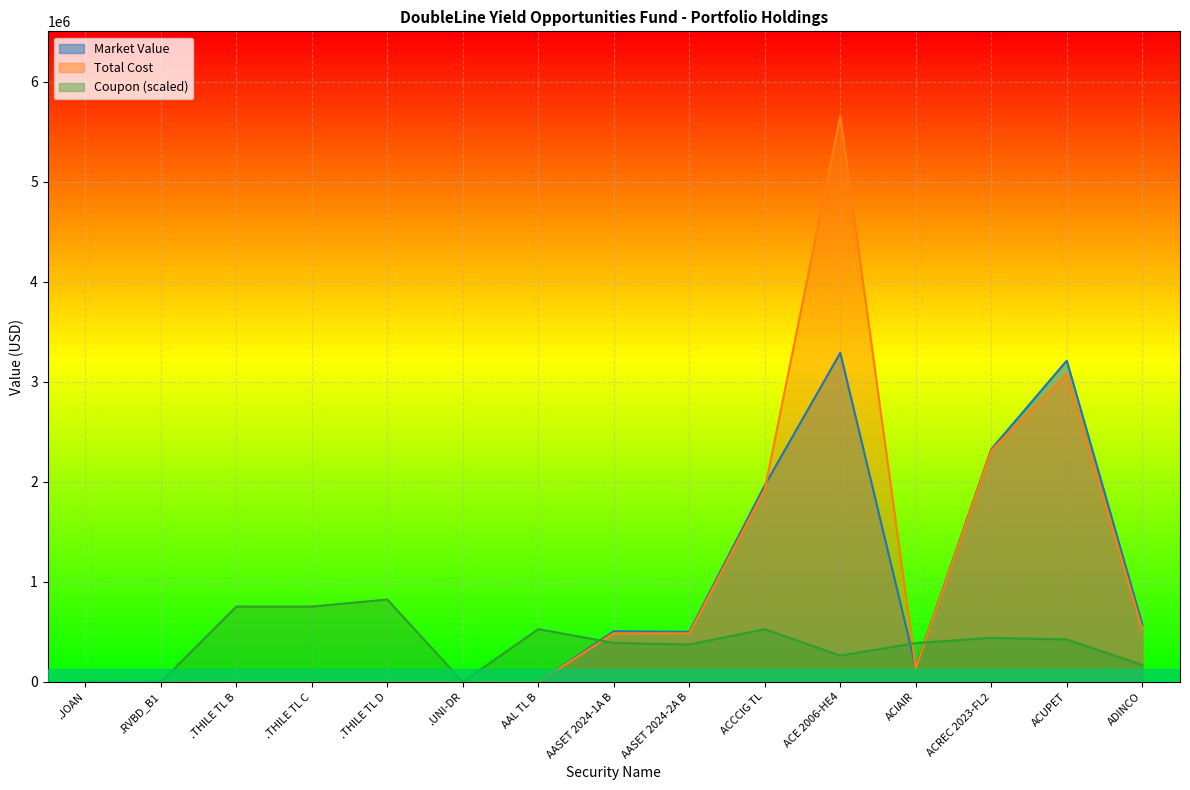

What is the sum of all Coupon values?

5838699.9